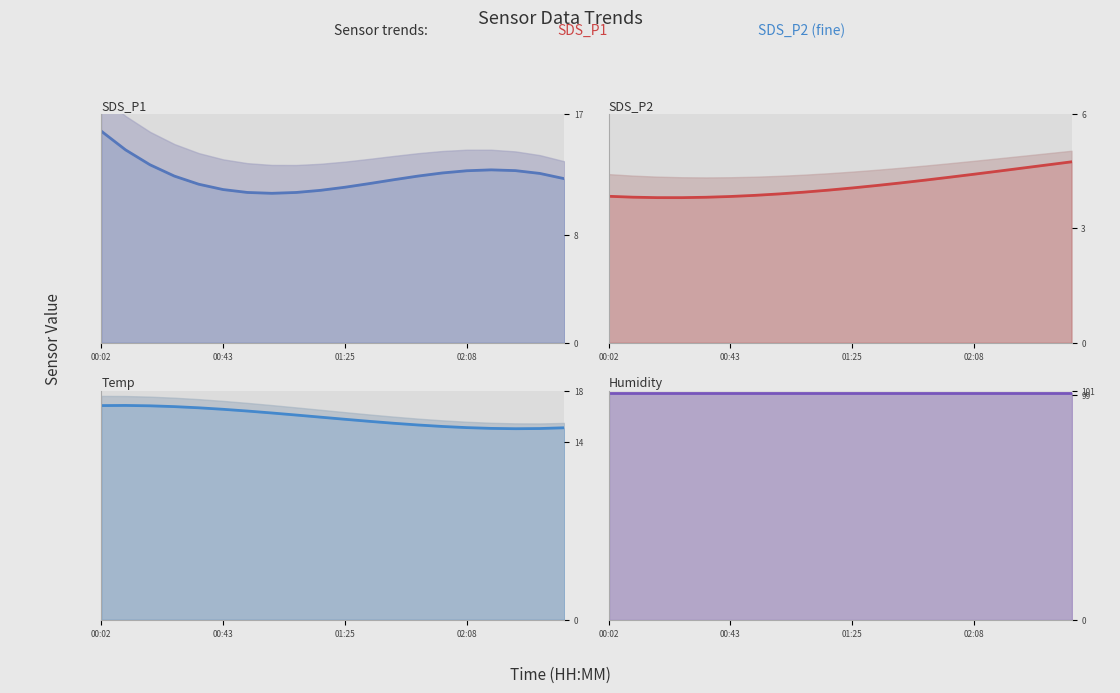

What is the sum of the SDS_P1 values at 02:08 and 01:52?

24.3